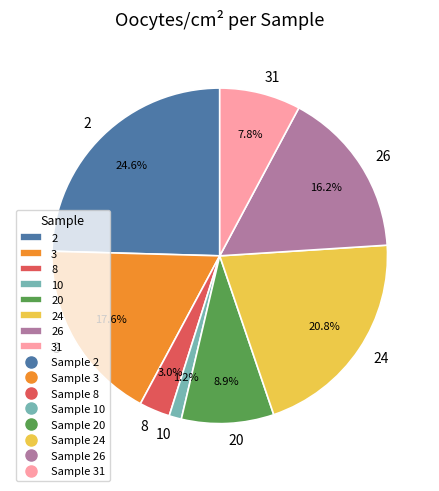

How many slices are in this pie chart?

8